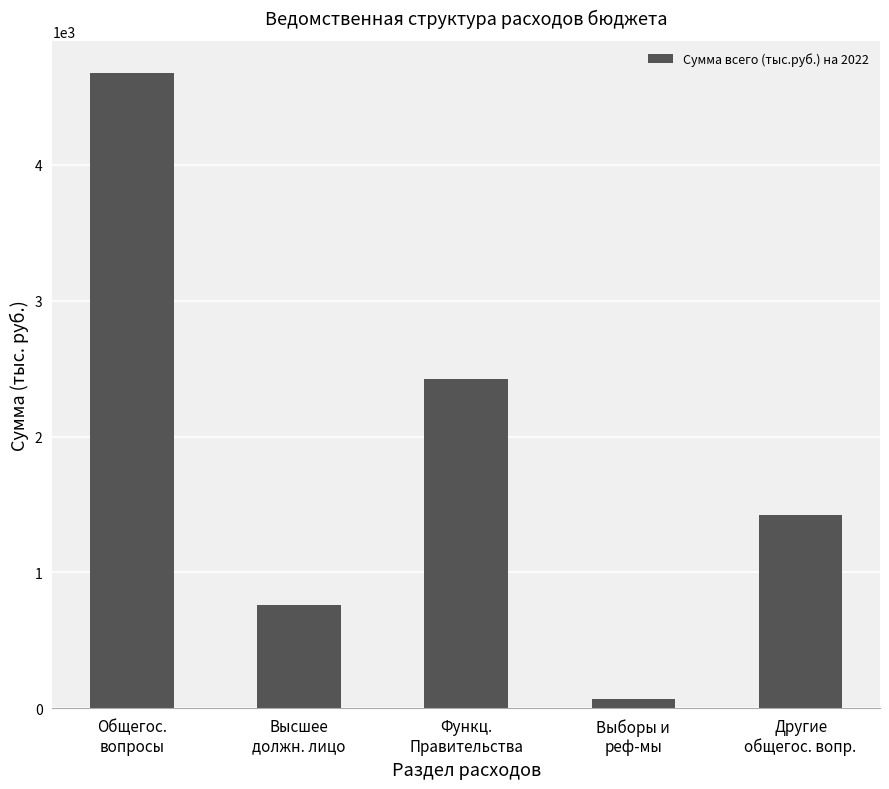

Count the number of data series in this chart.

1